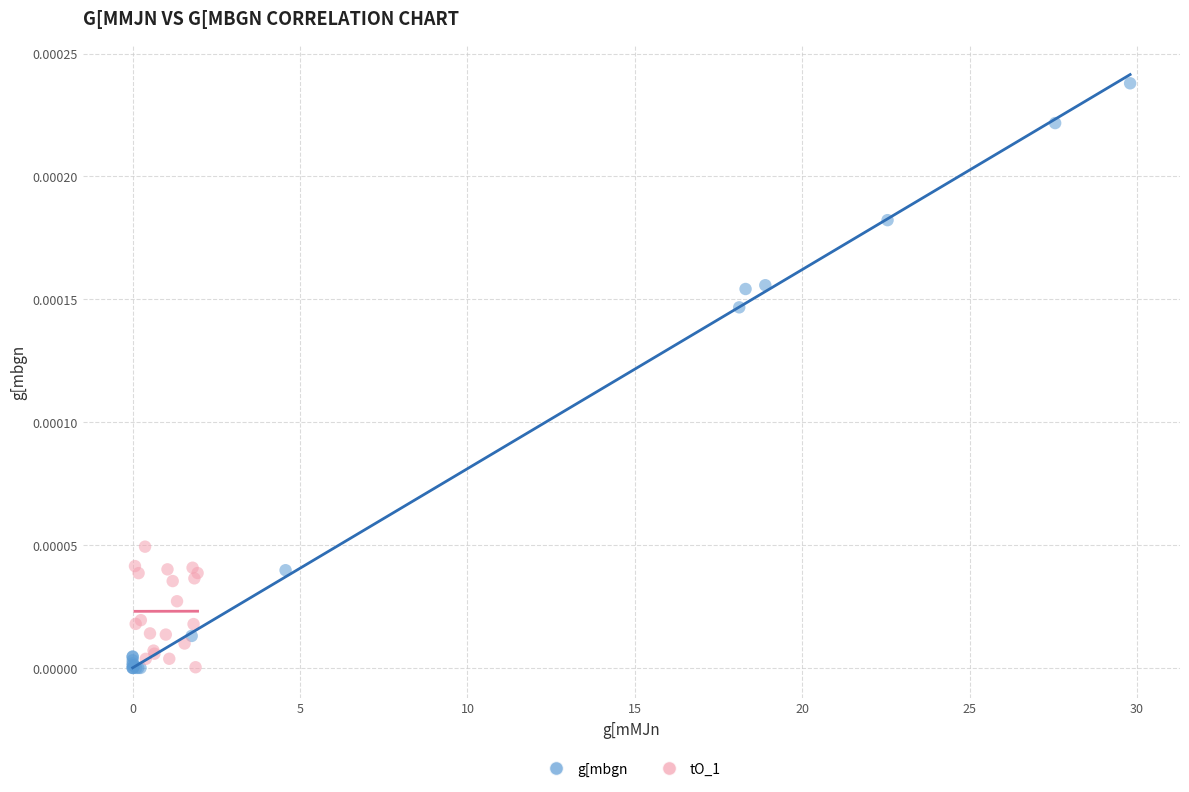

Which series has the widest spread of Y values?

g[mbgn